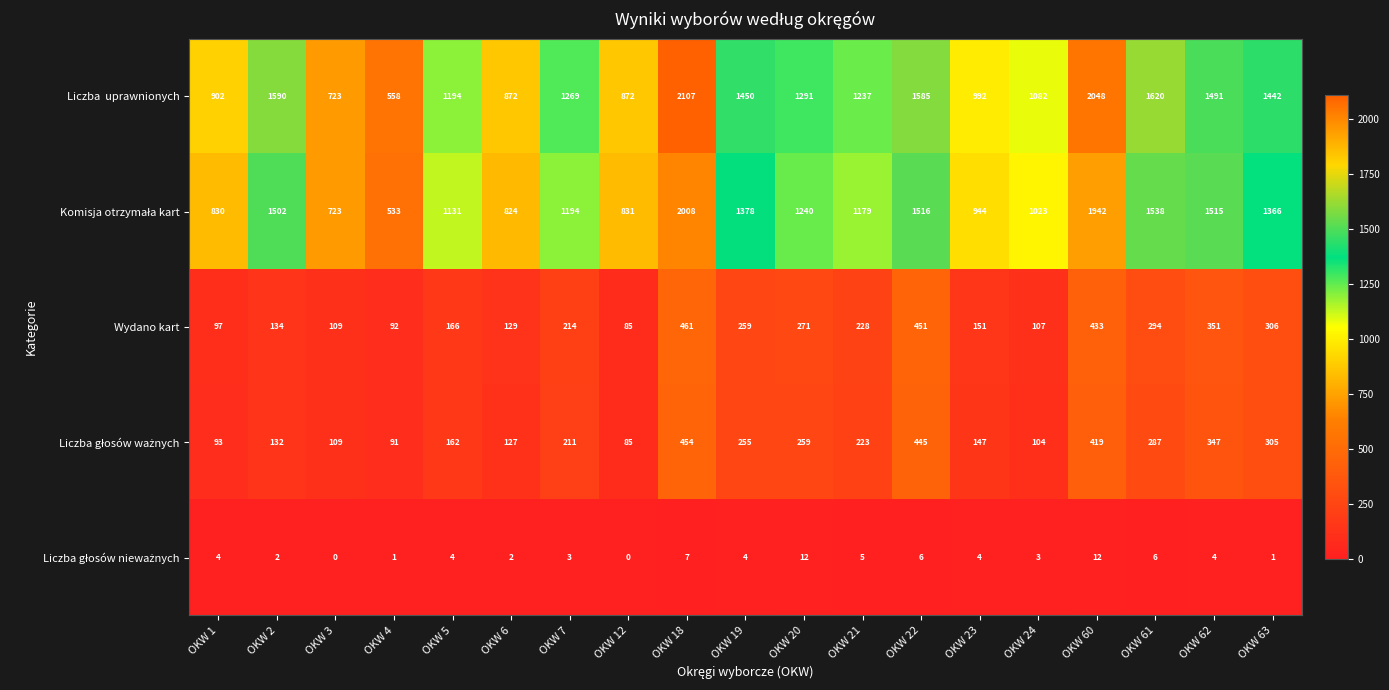

Read the Wydano kart value at OKW 6, to the nearest 50.

150